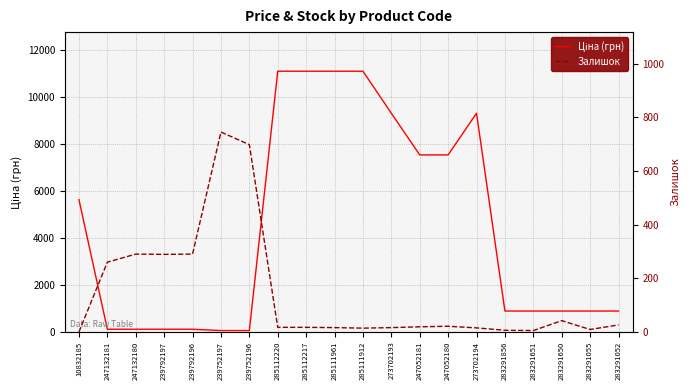

At which label is Ціна (грн) closest to 5585?

10832185